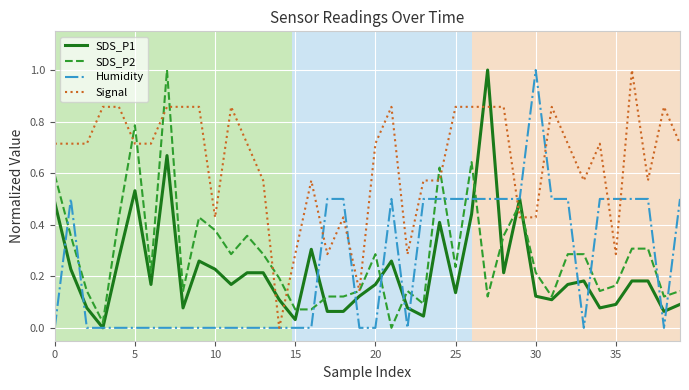

What is the maximum value for Humidity?

1.0